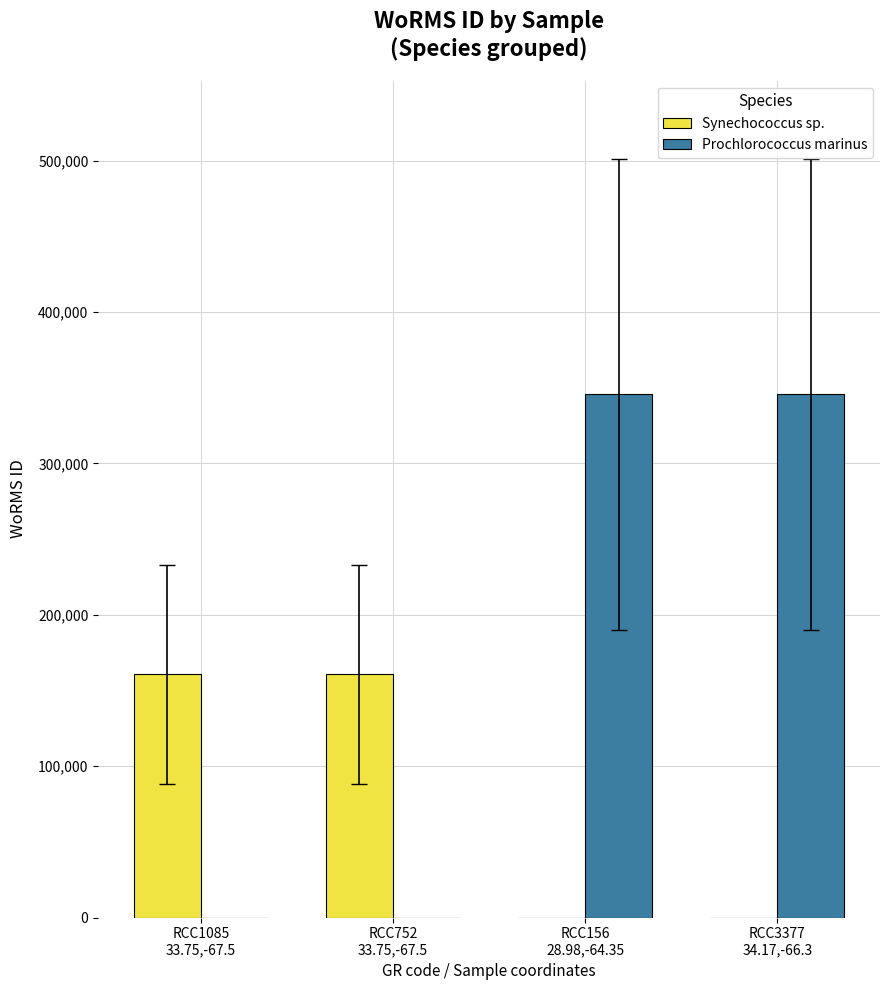

What is the sum of all Prochlorococcus marinus values?

691032